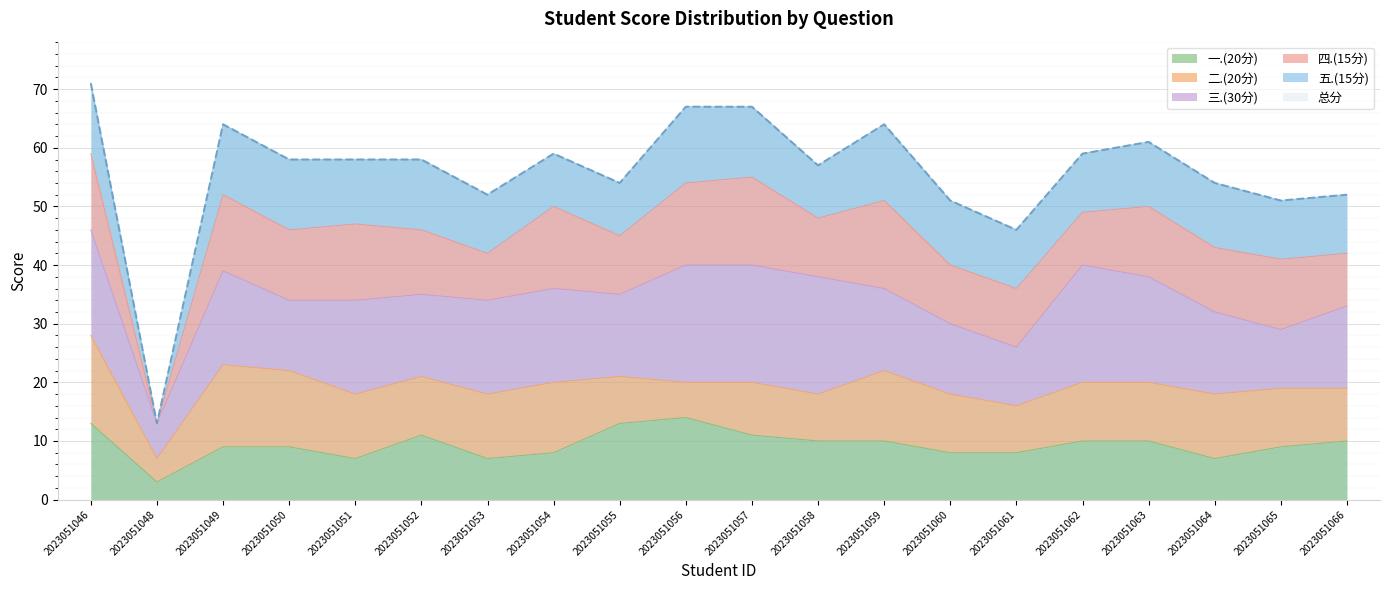

Reading left to right, transcribe all the data shown in this chart.

总分: 71	13	64	58	58	58	52	59	54	67	67	57	64	51	46	59	61	54	51	52
一.(20分): 13	3	9	9	7	11	7	8	13	14	11	10	10	8	8	10	10	7	9	10
二.(20分): 15	4	14	13	11	10	11	12	8	6	9	8	12	10	8	10	10	11	10	9
三.(30分): 18	6	16	12	16	14	16	16	14	20	20	20	14	12	10	20	18	14	10	14
四.(15分): 13	0	13	12	13	11	8	14	10	14	15	10	15	10	10	9	12	11	12	9
五.(15分): 12	0	12	12	11	12	10	9	9	13	12	9	13	11	10	10	11	11	10	10